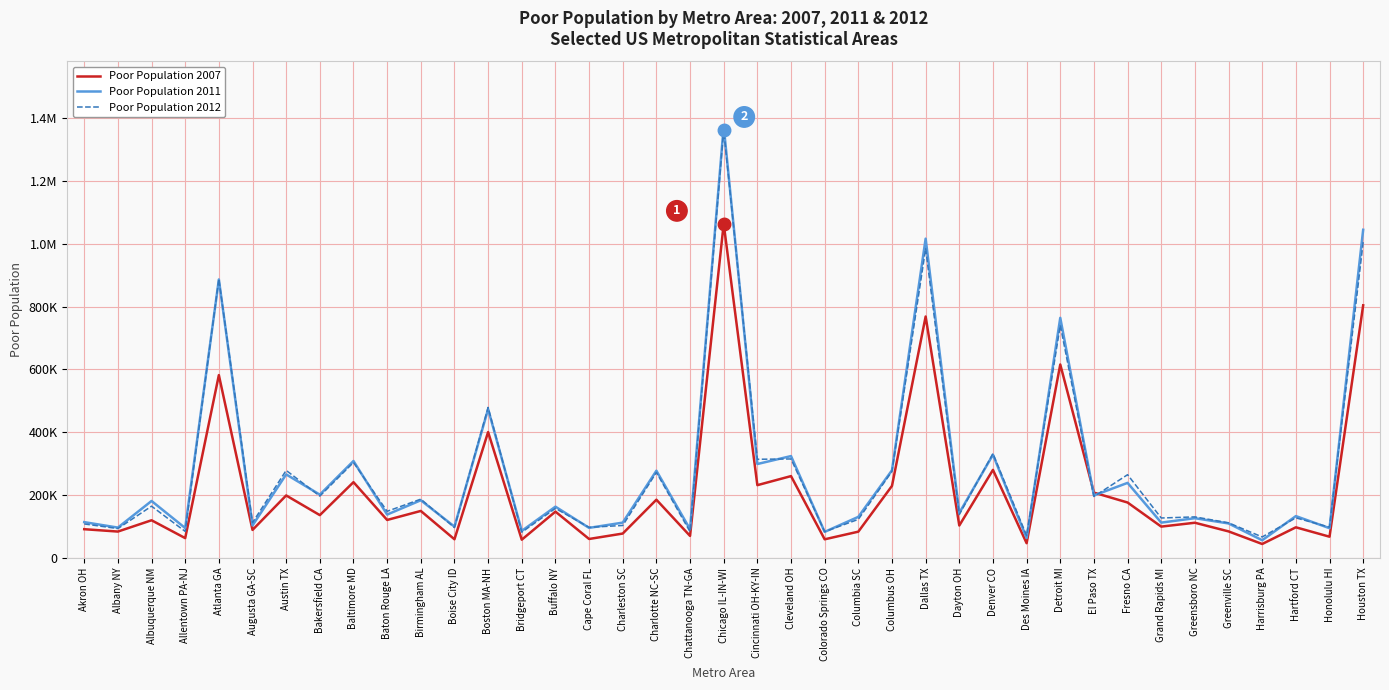

Is this an area chart (filled region under the line)?

No